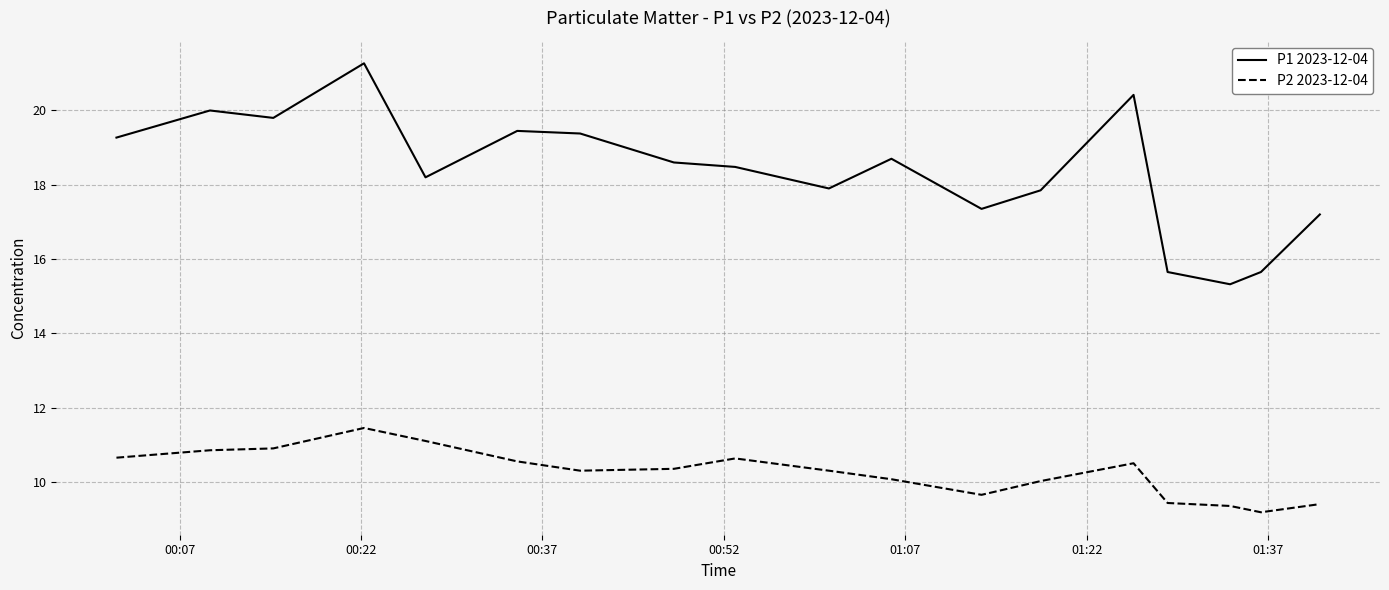

Rank the series by their maximum value, from highest to lowest.

P1 2023-12-04, P2 2023-12-04